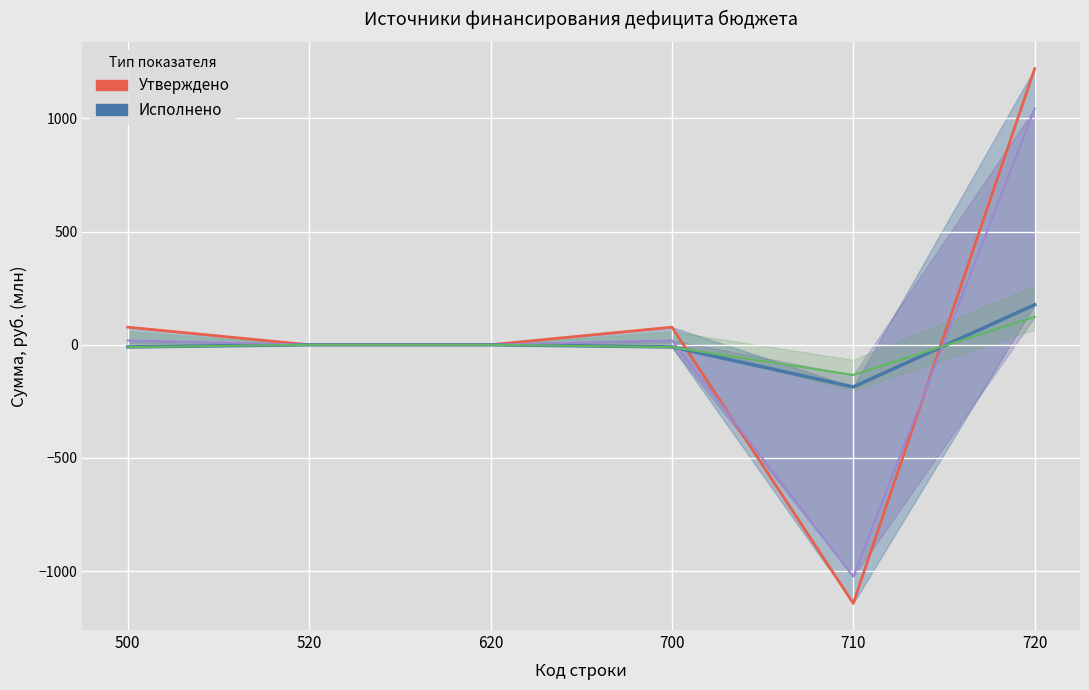

How many categories are shown in the chart?

6